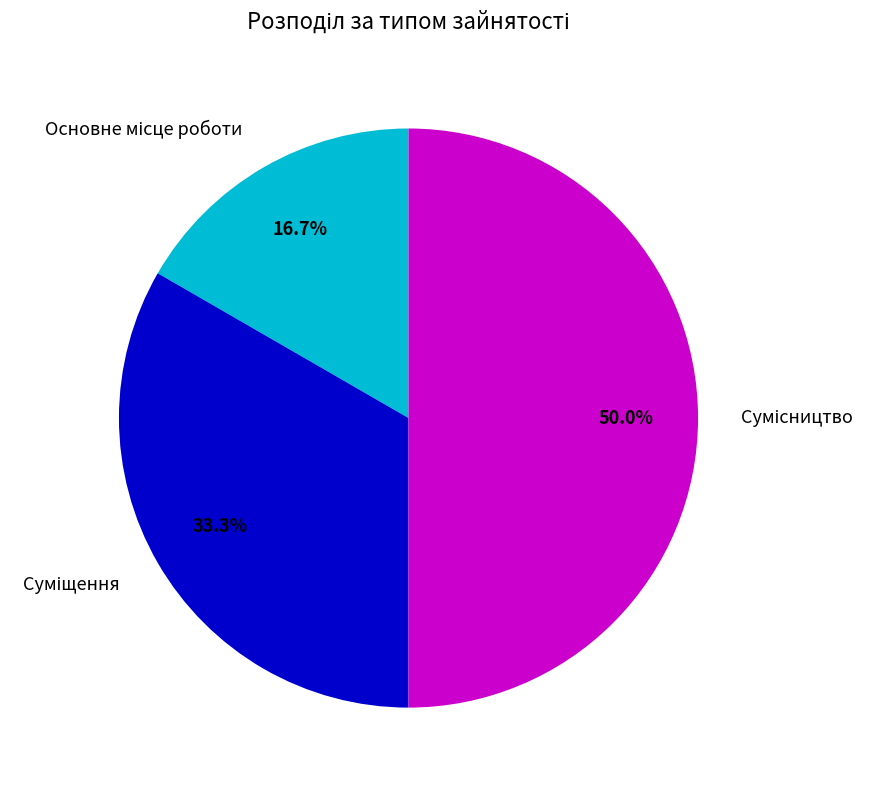

To the nearest percent, what percentage of the pie is Суміщення?

33%